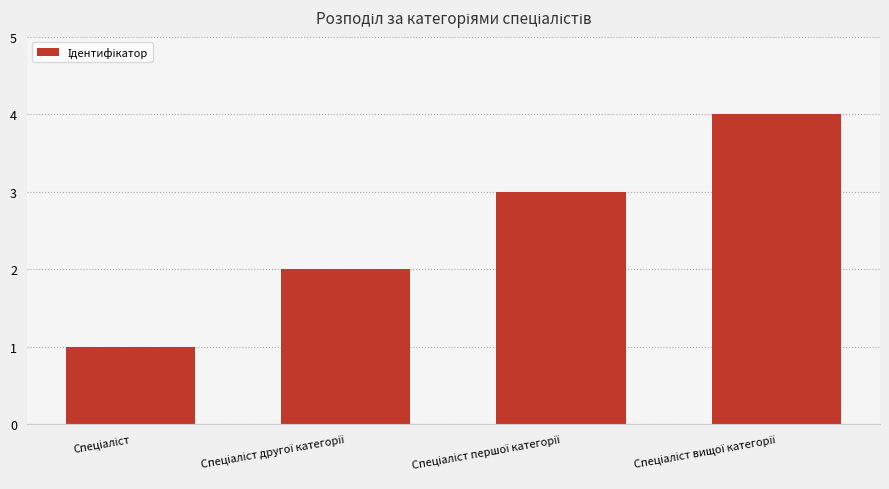

Reading left to right, transcribe all the data shown in this chart.

1	2	3	4